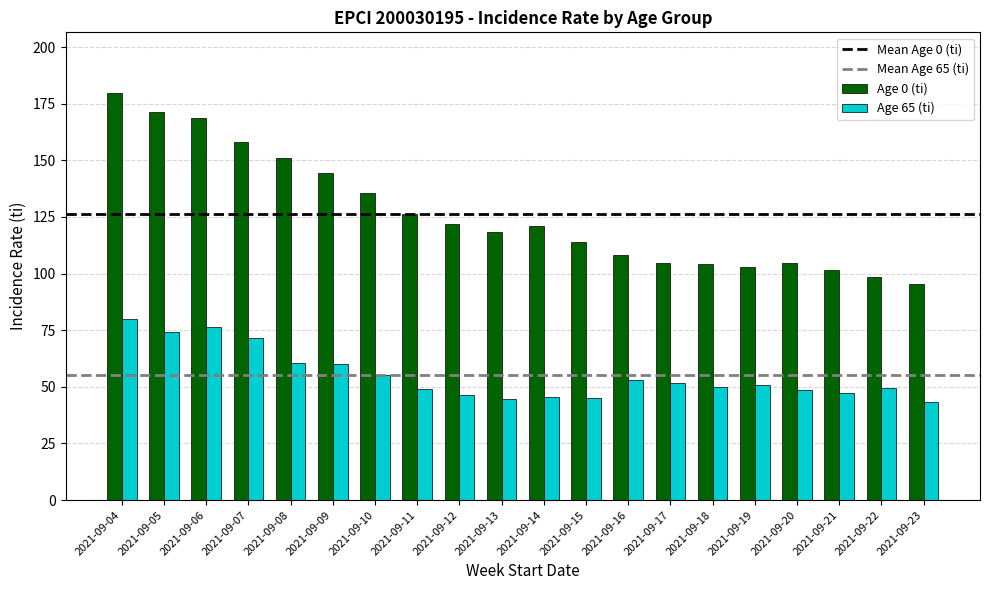

Which category has the highest value across all series?

2021-09-04